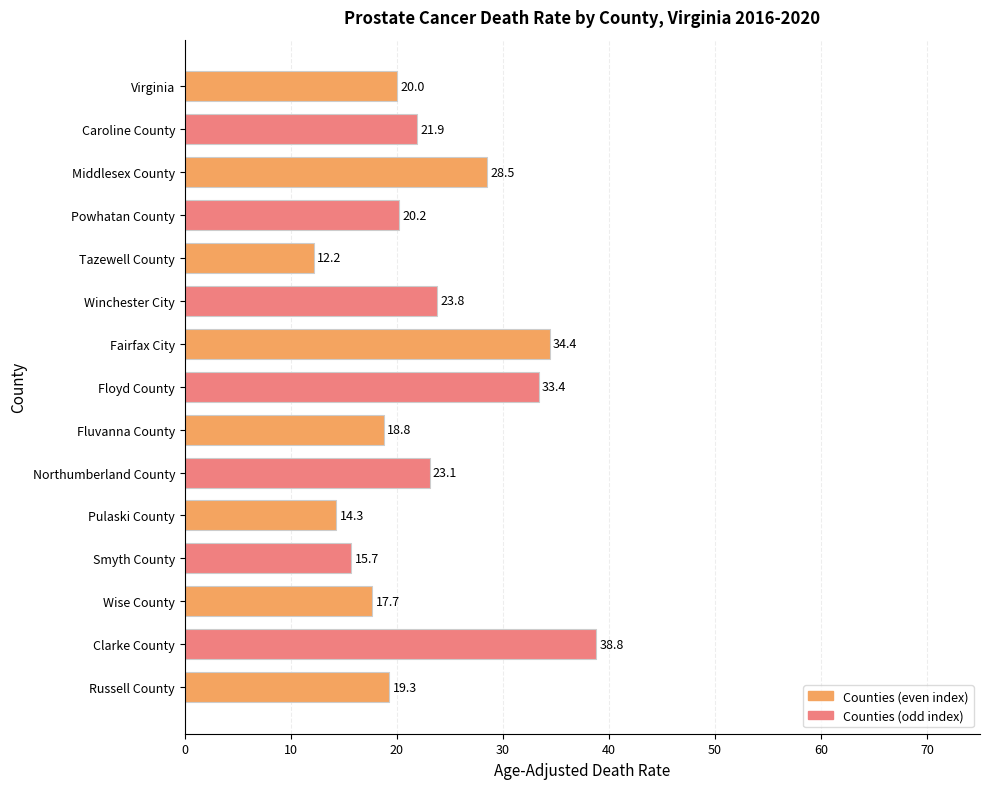

What is the change in value from Northumberland County to Wise County?

-5.4